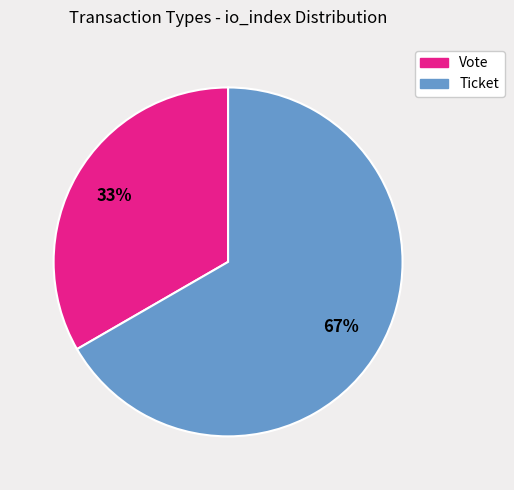

Does Vote represent more than half of the total?

No